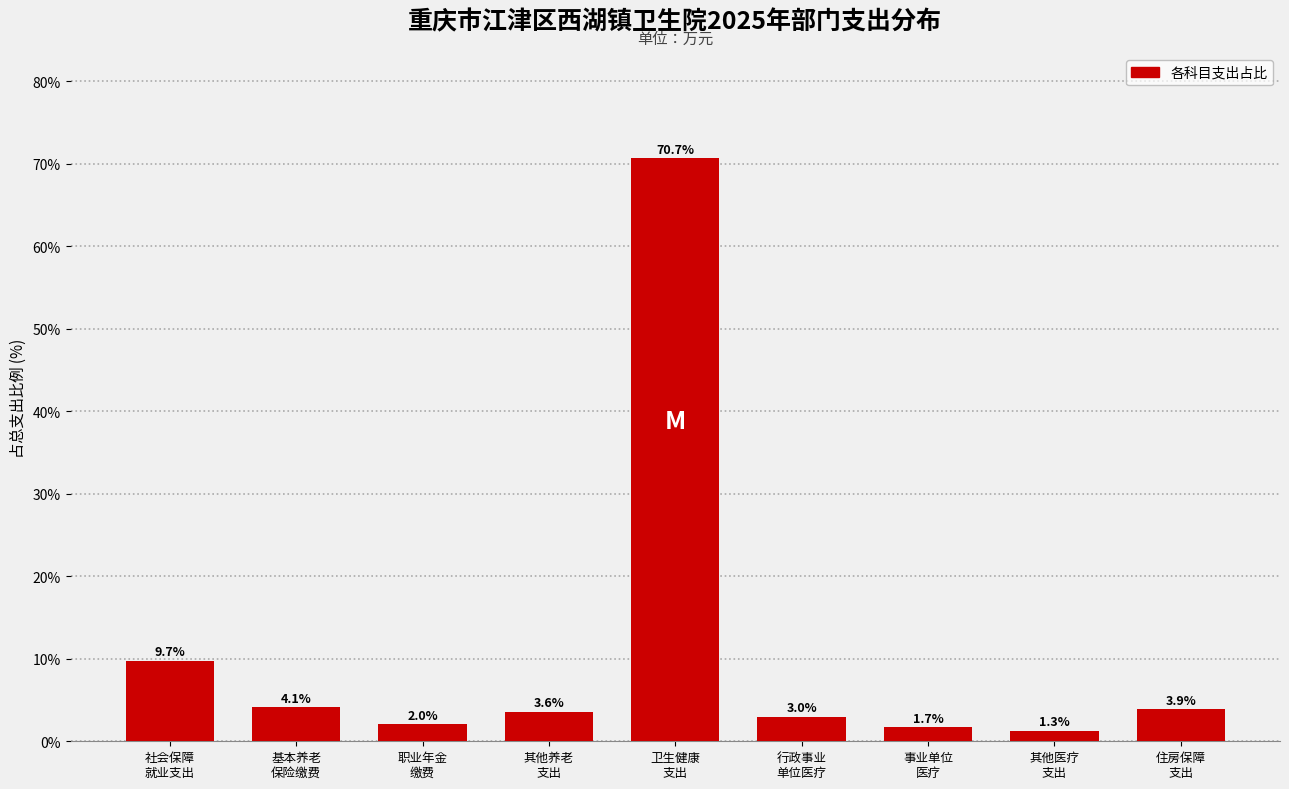

Reading left to right, list all the values displayed in this chart.

9.7	4.1	2.0	3.6	70.7	3.0	1.7	1.3	3.9